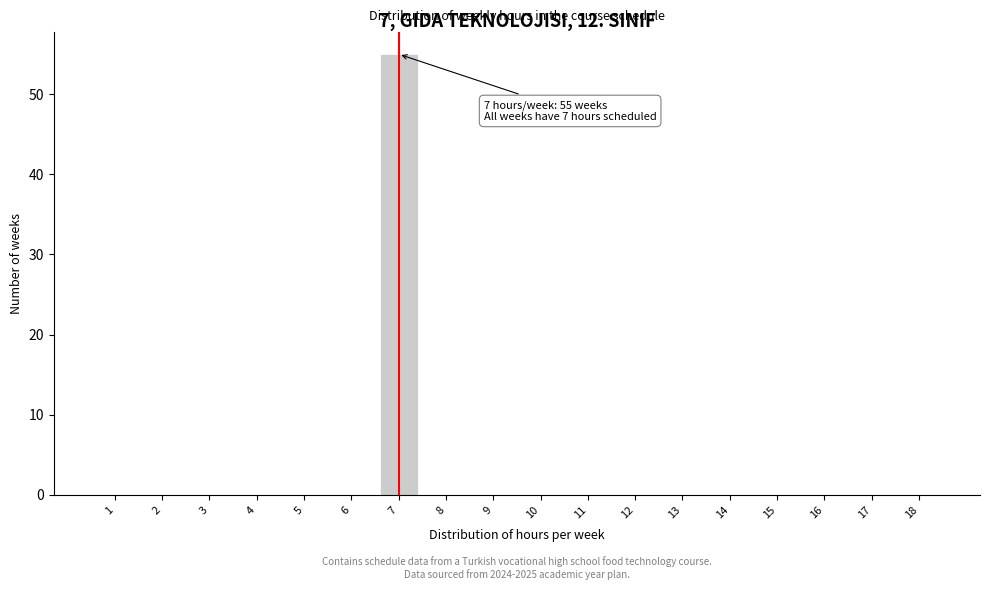

Reading right to left, extract all data points from this chart.

18=0	17=0	16=0	15=0	14=0	13=0	12=0	11=0	10=0	9=0	8=0	7=55	6=0	5=0	4=0	3=0	2=0	1=0